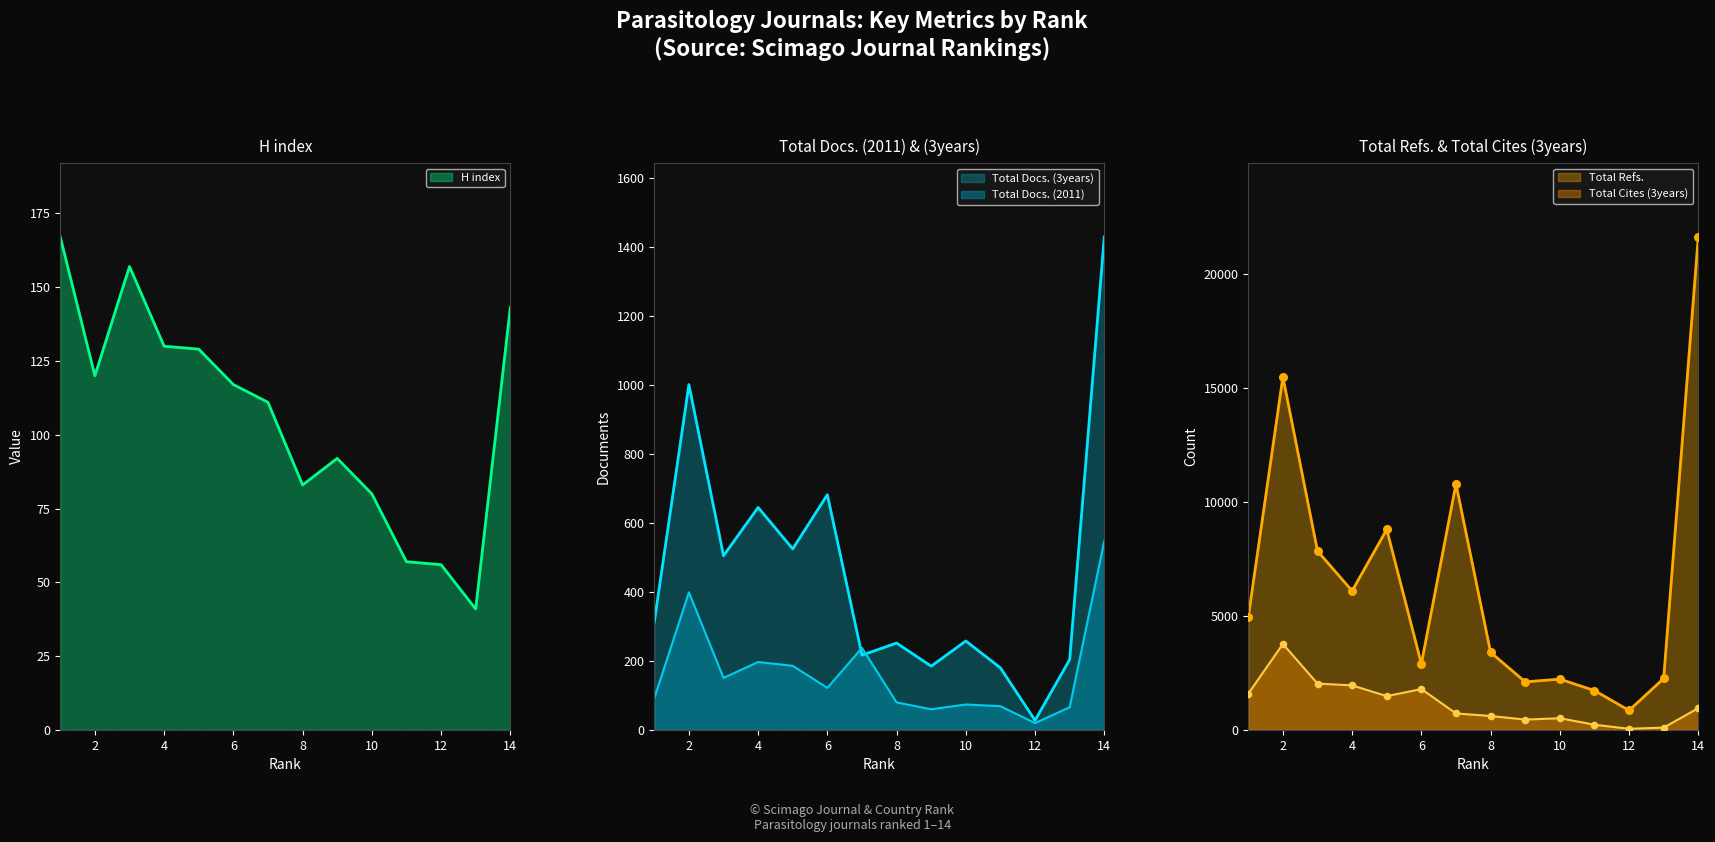

At how many categories does at least one series exceed 7148?

5